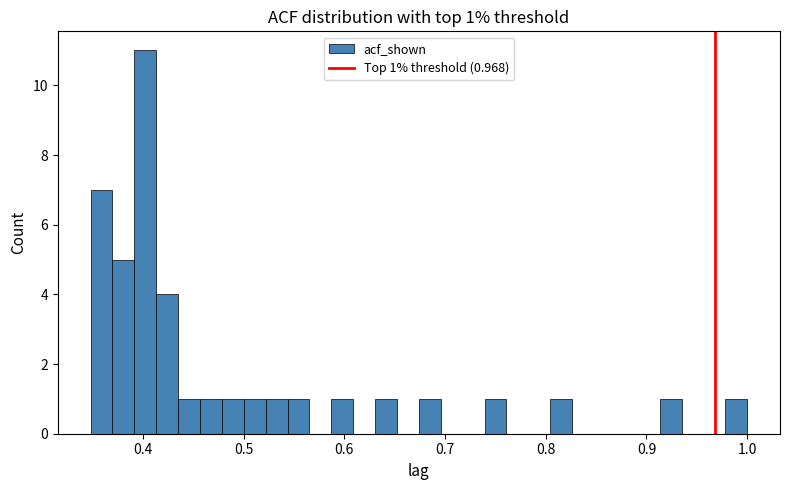

Around what value on the x-axis is the tallest bar? Give the approximate position of its centre, as read against the axis.

0.40